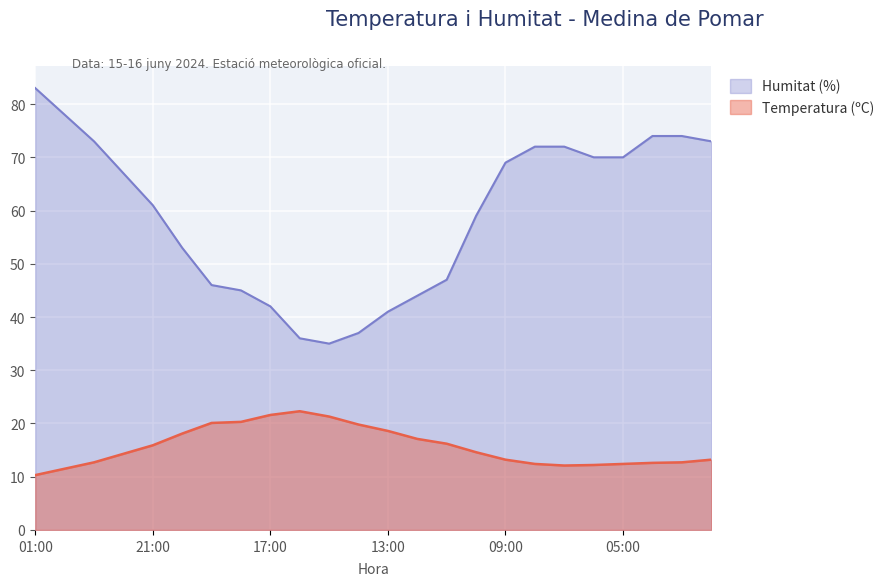

Reading left to right, extract all data points from this chart.

Temperatura (ºC): 10.3	11.5	12.7	14.3	15.9	18.1	20.1	20.3	21.6	22.3	21.3	19.8	18.6	17.1	16.2	14.6	13.2	12.4	12.1	12.2	12.4	12.6	12.7	13.2
Humitat (%): 83.0	78.0	73.0	67.0	61.0	53.0	46.0	45.0	42.0	36.0	35.0	37.0	41.0	44.0	47.0	59.0	69.0	72.0	72.0	70.0	70.0	74.0	74.0	73.0